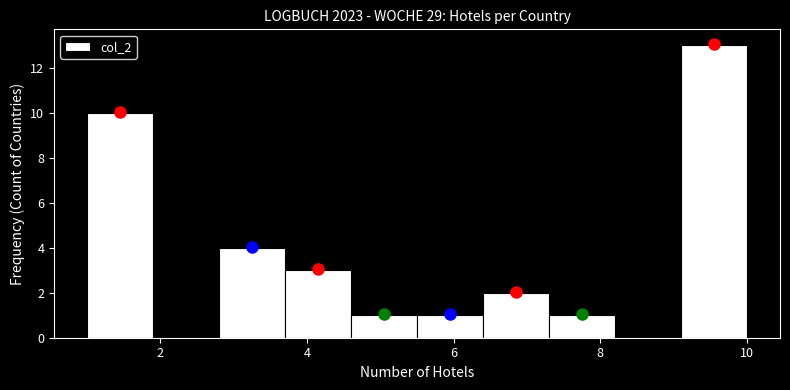

Reading left to right, list every bar in this chart as the range it spans on the x-axis followed by its height. Neither the bar edges nor the heights are printed on the chart, so give them approximately, as read against the axes.

1.0 to 1.9: 10
1.9 to 2.8: 0
2.8 to 3.7: 4
3.7 to 4.6: 3
4.6 to 5.5: 1
5.5 to 6.4: 1
6.4 to 7.3: 2
7.3 to 8.2: 1
8.2 to 9.1: 0
9.1 to 10.0: 13